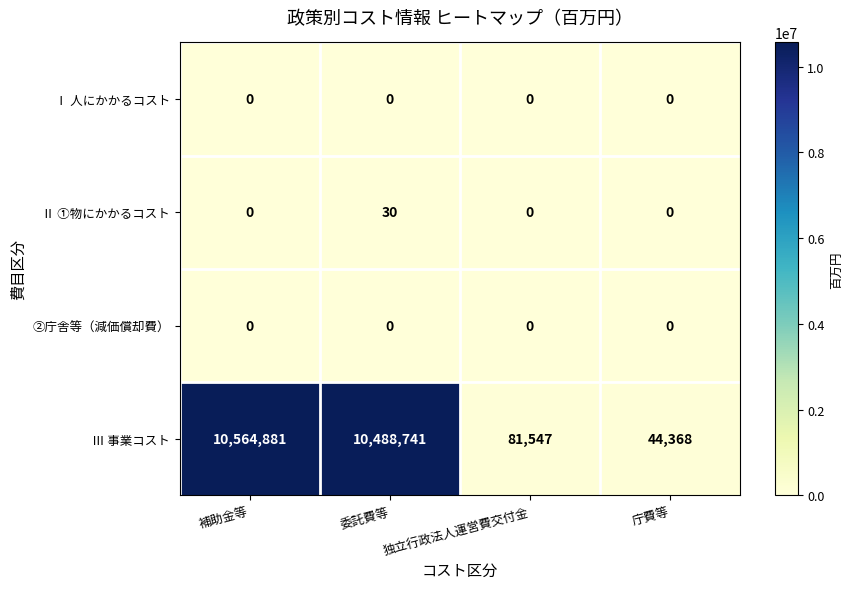

Which category has the highest value across all series?

補助金等